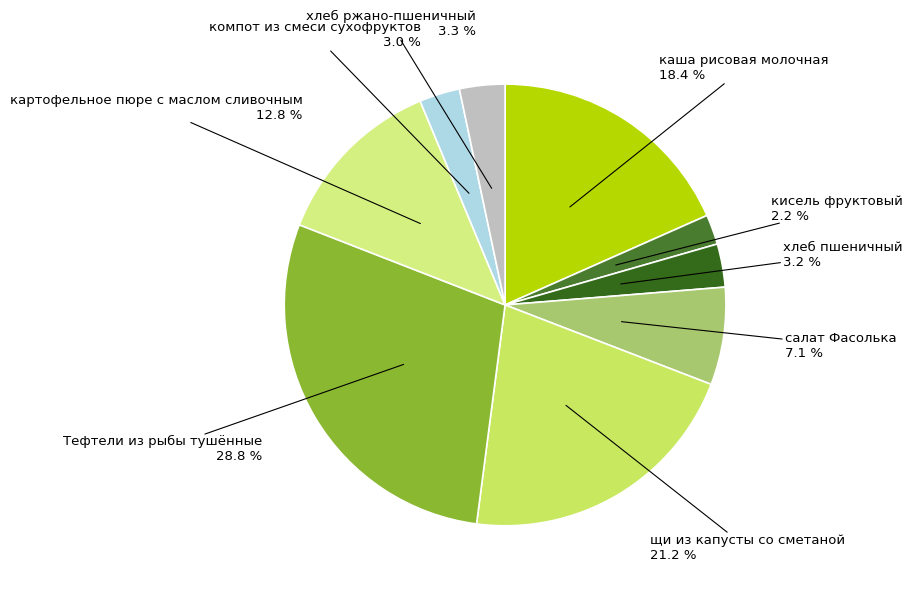

What percentage is NOT represented by картофельное пюре с маслом сливочным?

87.2%